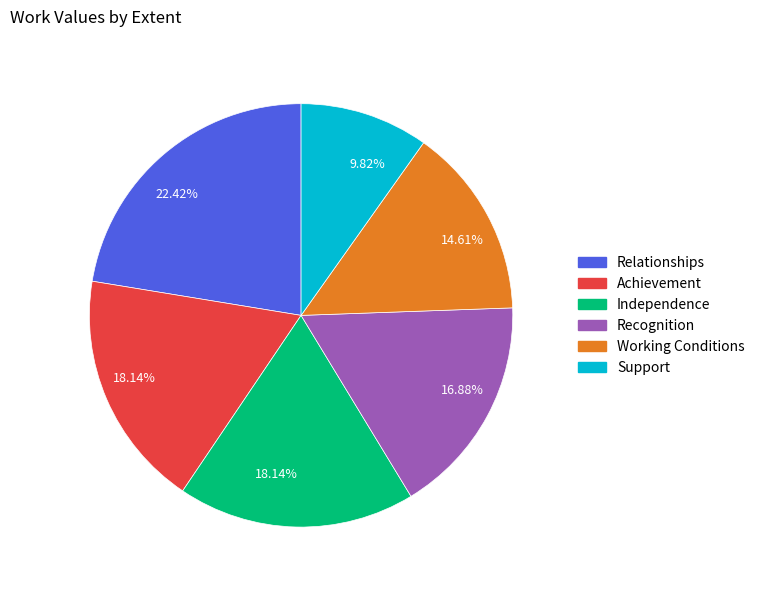

Which slice is the smallest?

Support